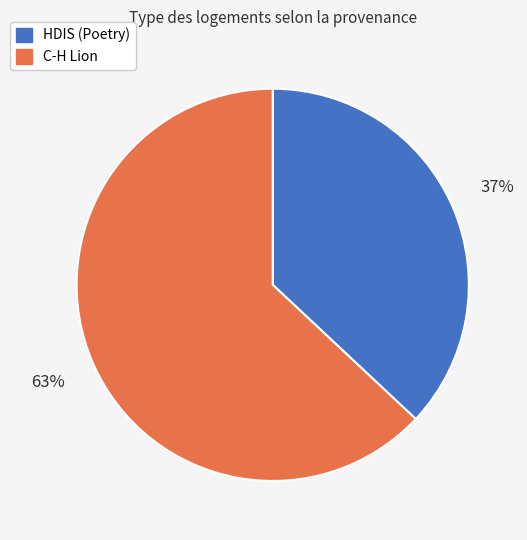

Does HDIS (Poetry) represent more than half of the total?

No